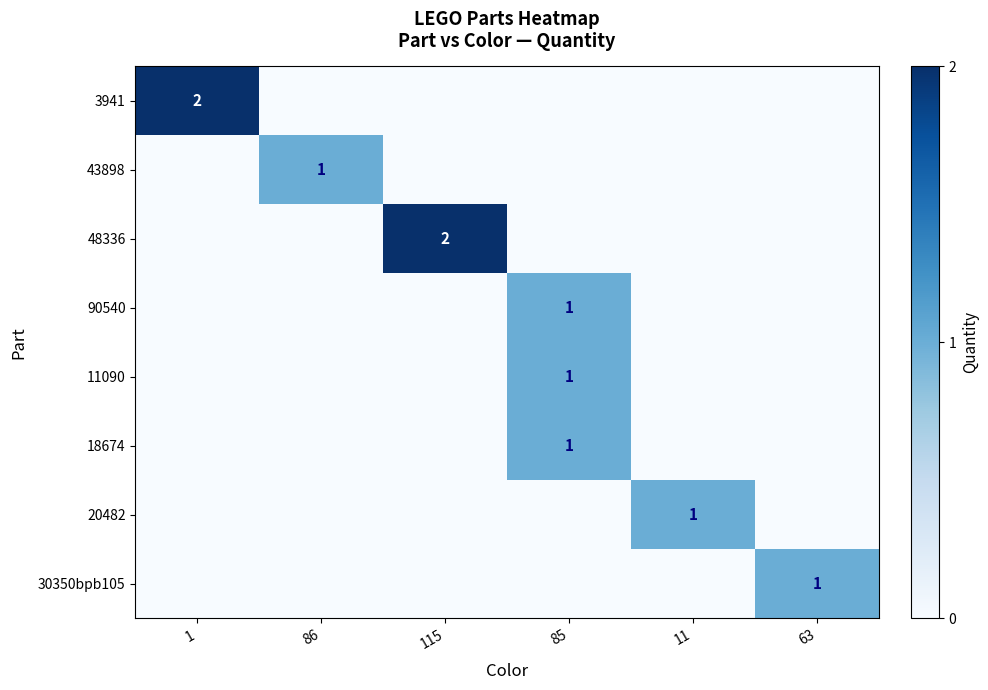

What is the difference between the maximum and second lowest values in the 30350bpb105 series?

1